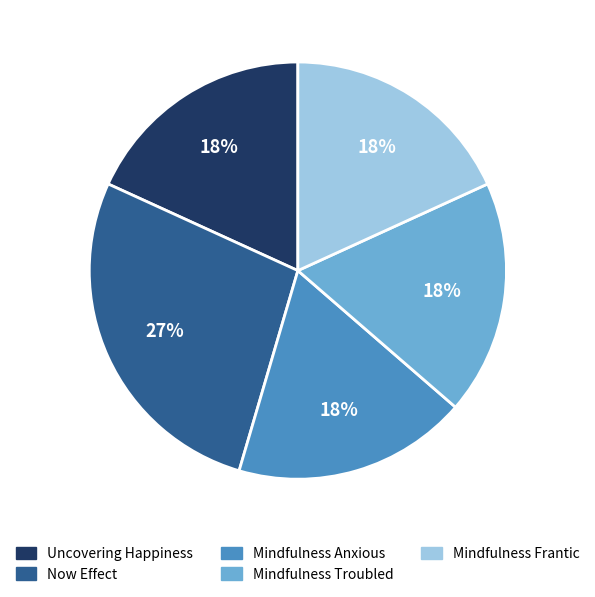

To the nearest percent, what is the difference between the largest and smallest slice percentages?

9%